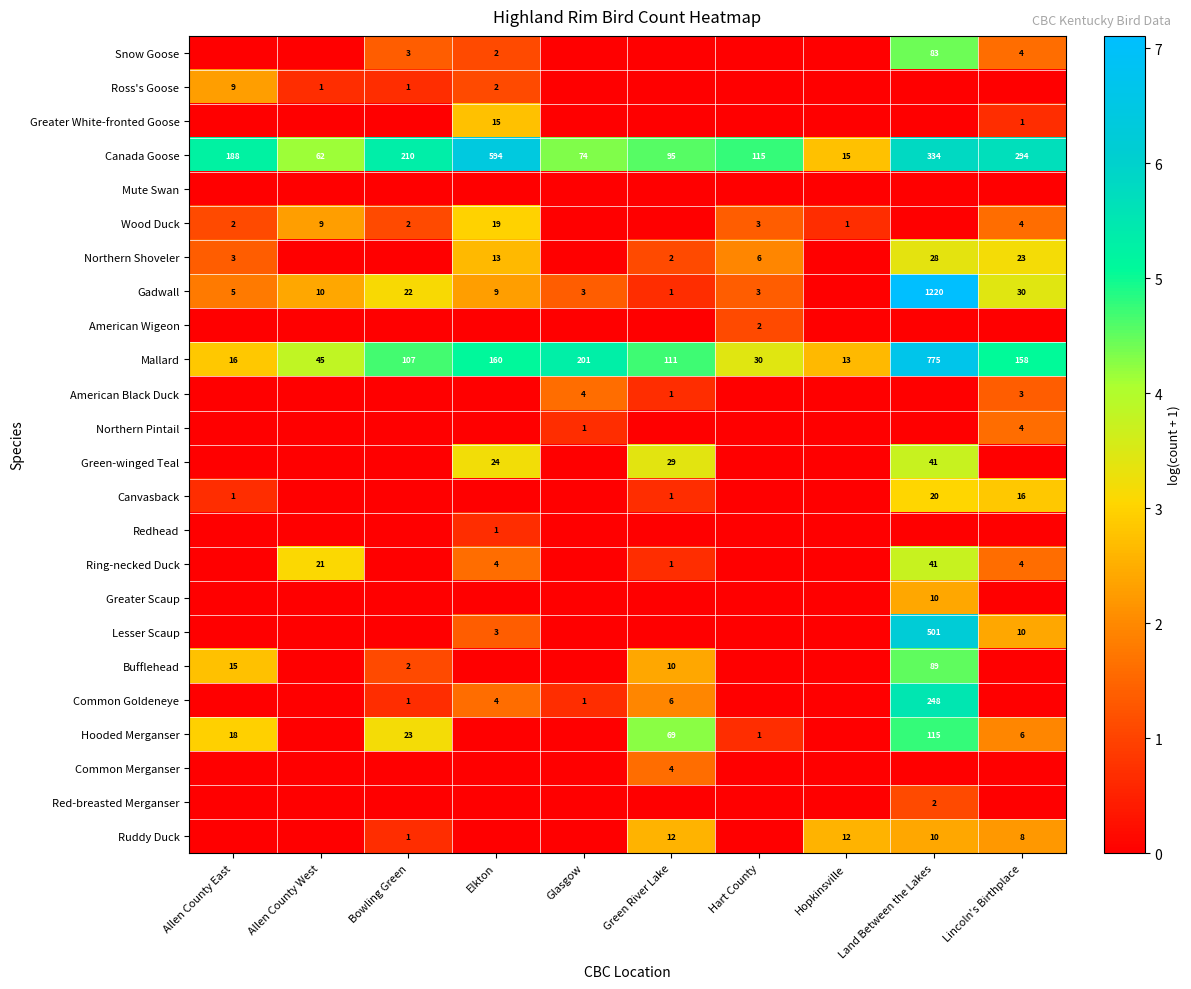

What is the spread (max minus min) of values at Land Between the Lakes?

7.1